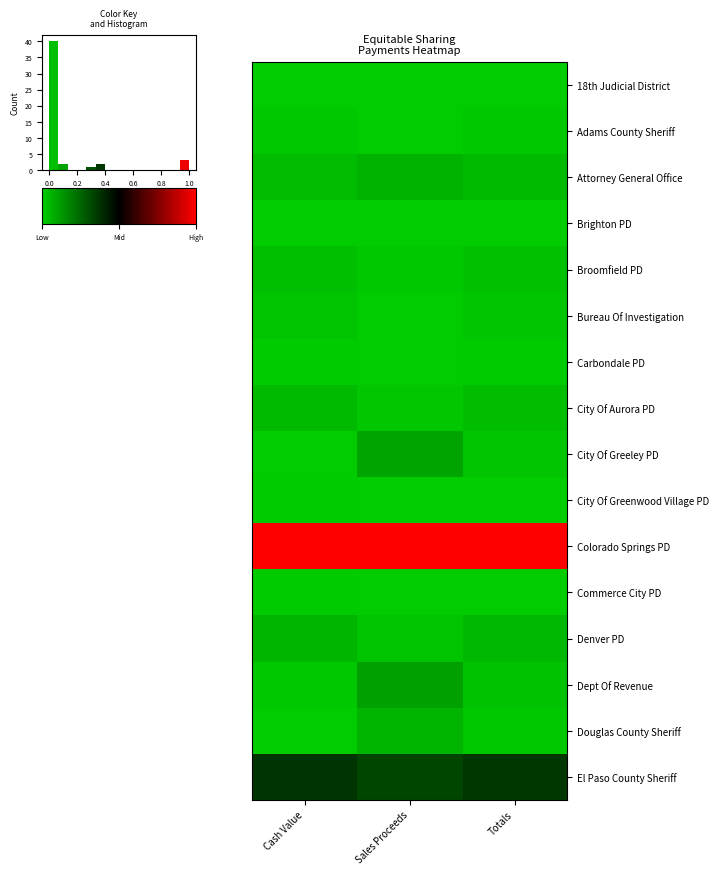

At how many categories does at least one series exceed 0?

3